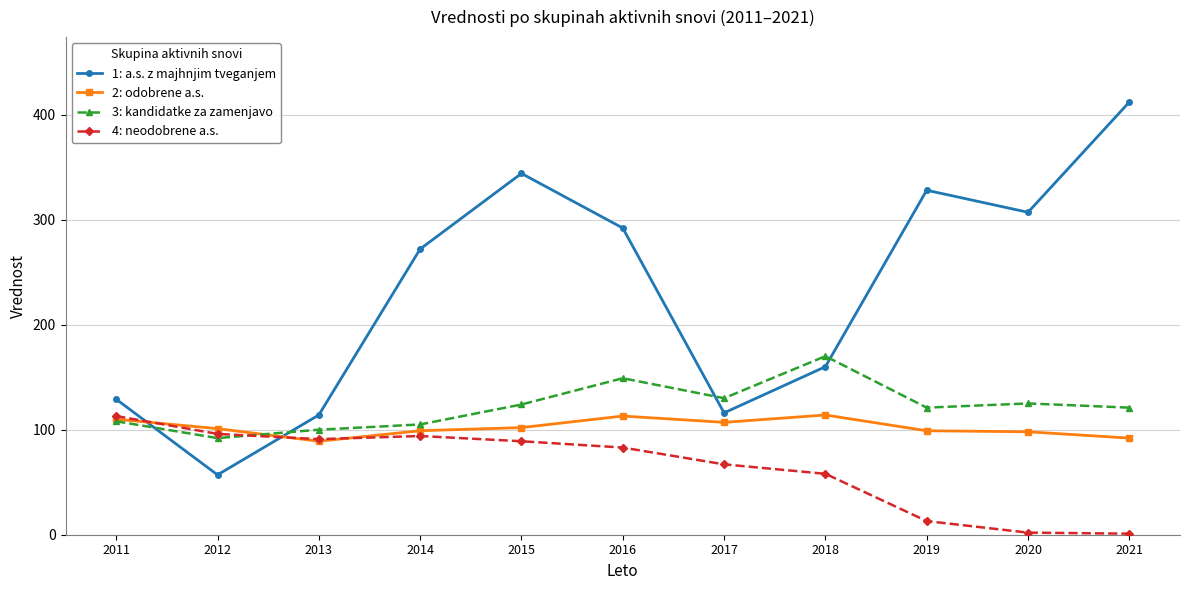

Does the chart have visible grid lines?

Yes